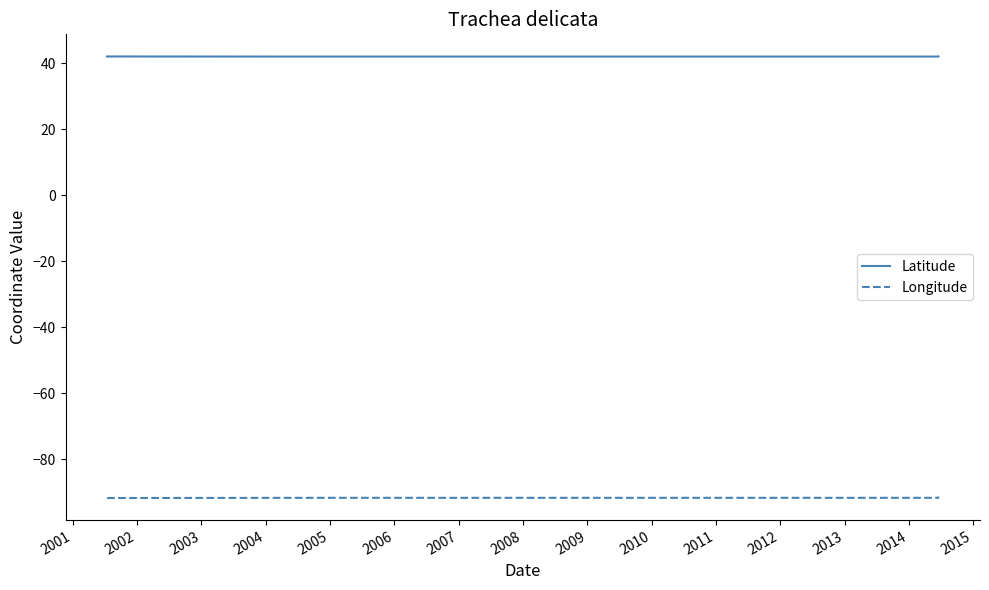

What is the highest value of the Latitude series?

42.1